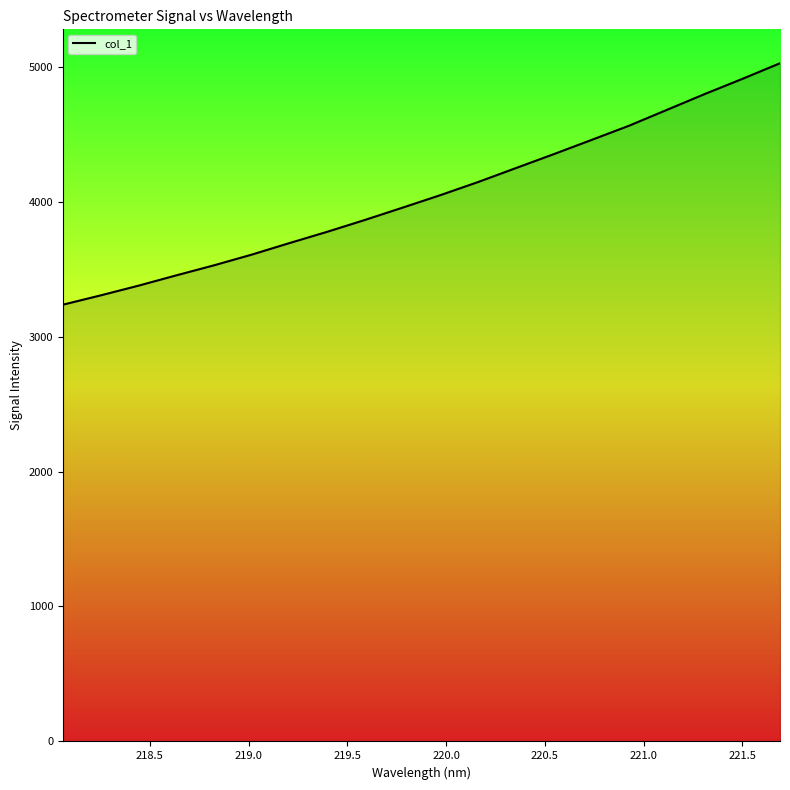

How many lines are shown in the chart?

1